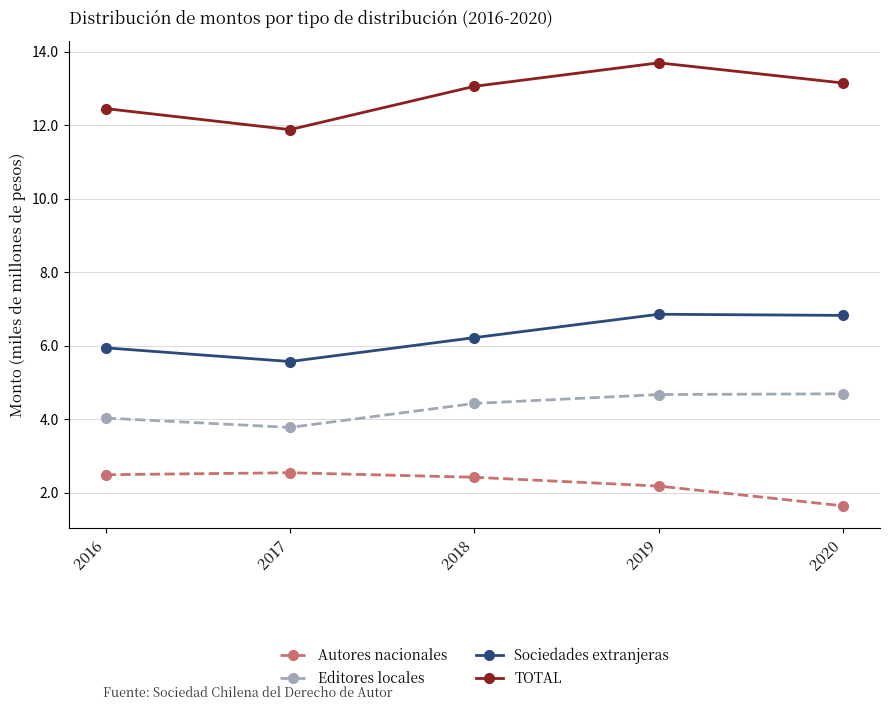

What is the sum of all Sociedades extranjeras values?

31.4